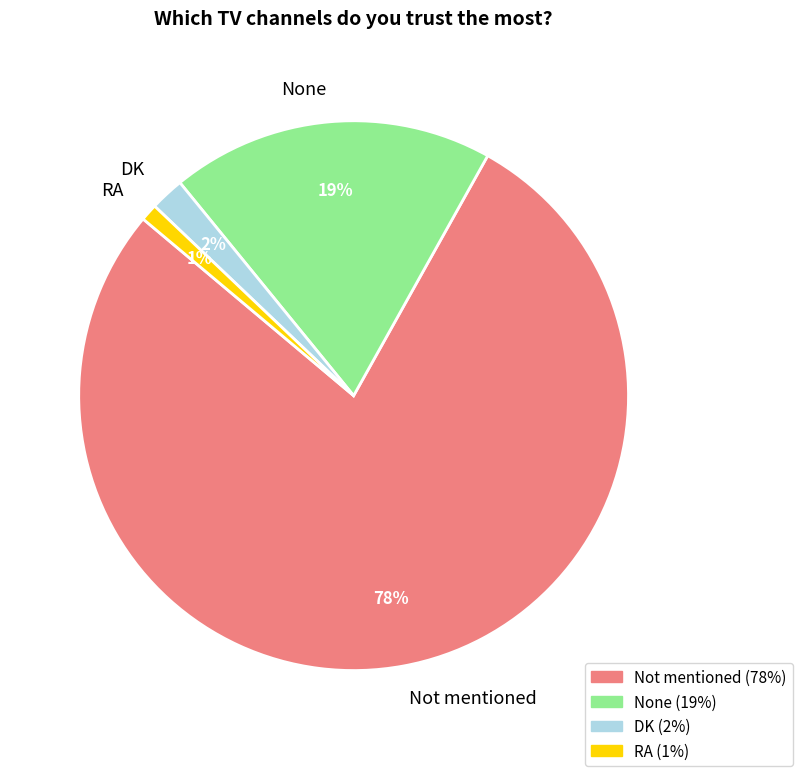

Is there a majority slice in this chart?

Yes